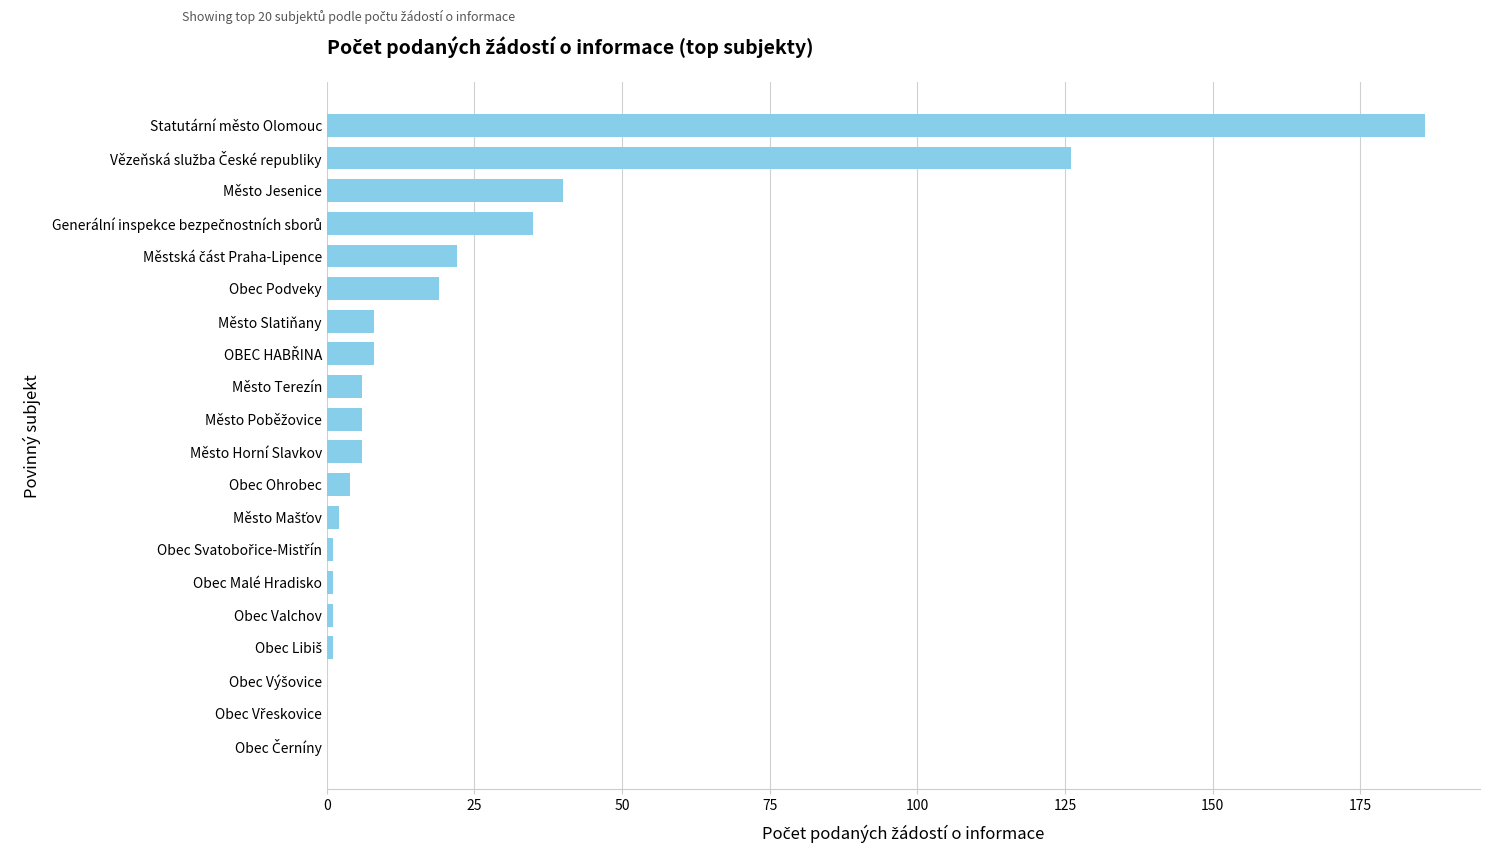

What is the average value?

24